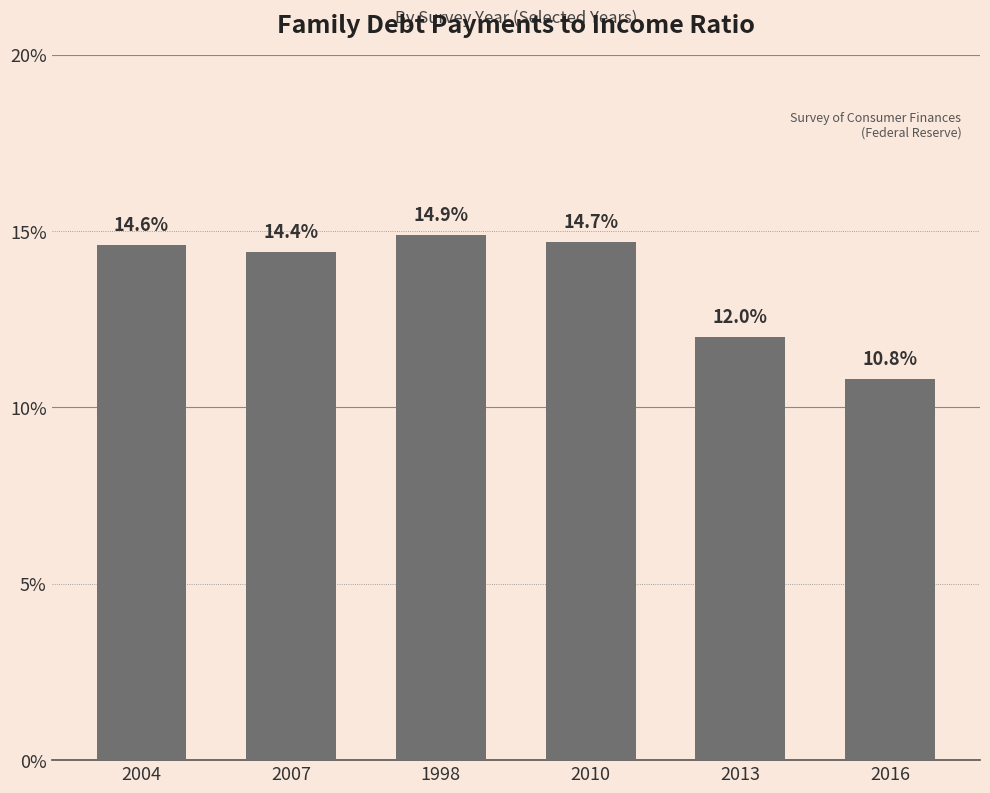

True or false: the data shows 14.6 at 2004.

True